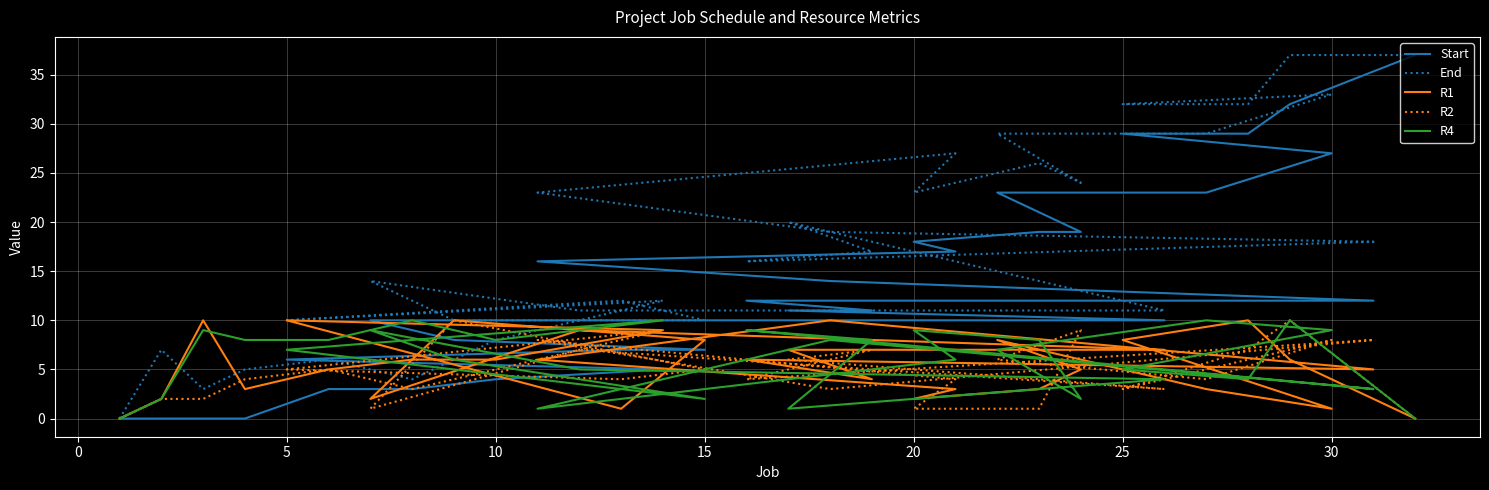

True or false: R2 has more than 2 points higher than both neighbors.

True